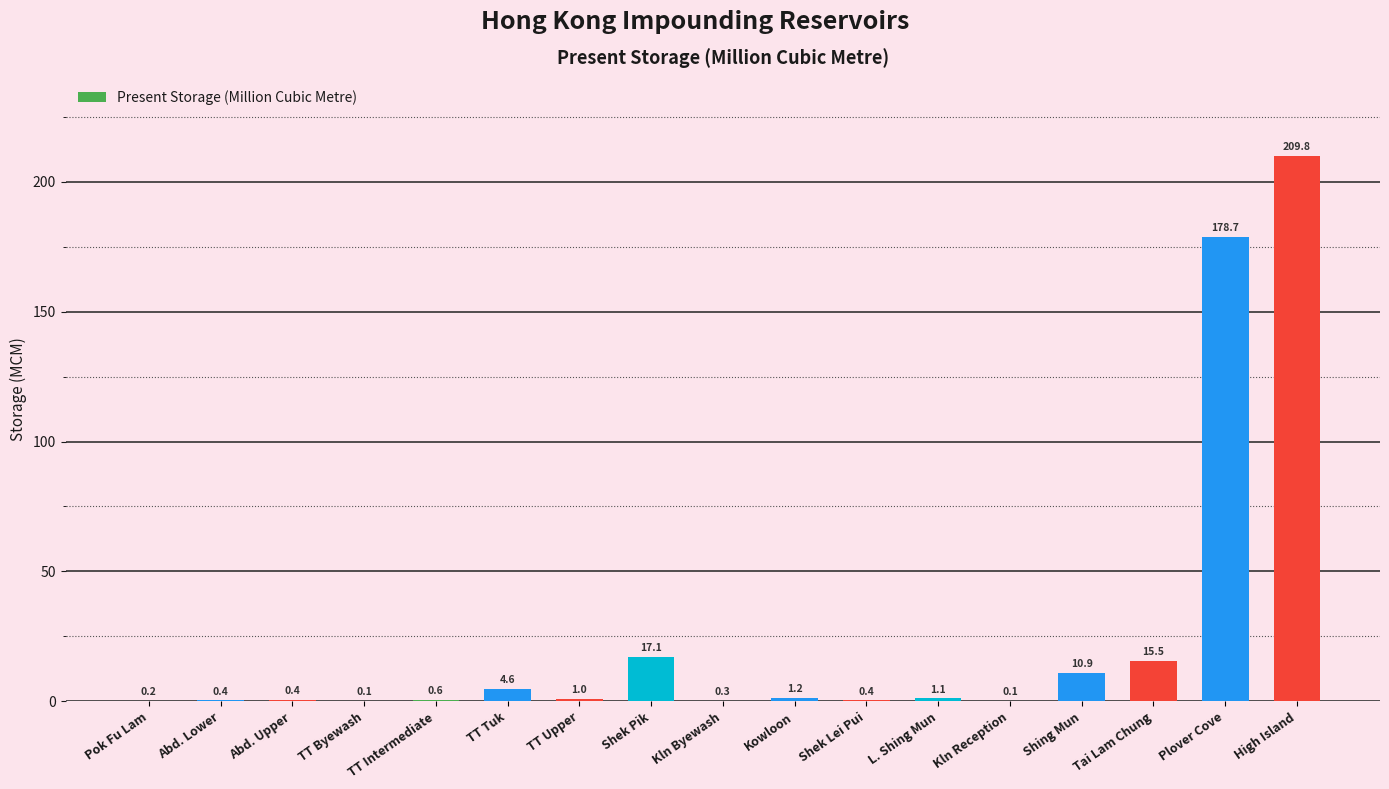

What is the sum of all values?

442.4